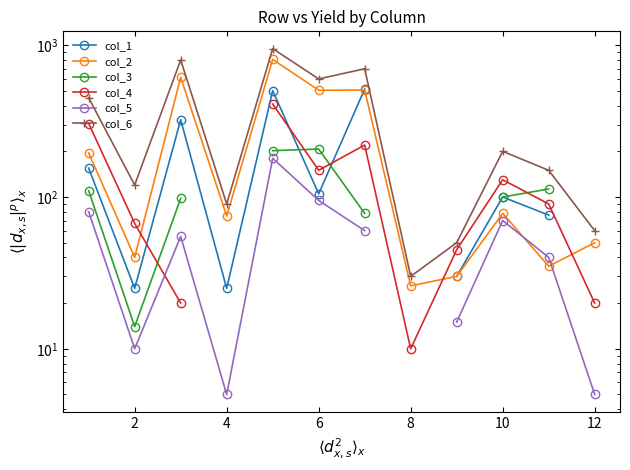

Does the chart have visible grid lines?

No